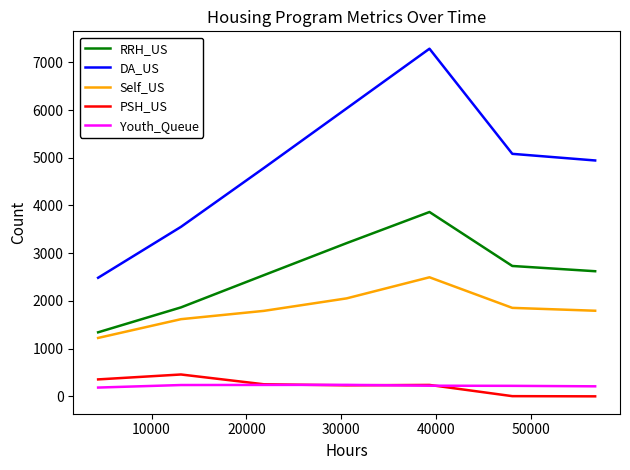

Which series has the largest total across all categories?

DA_US